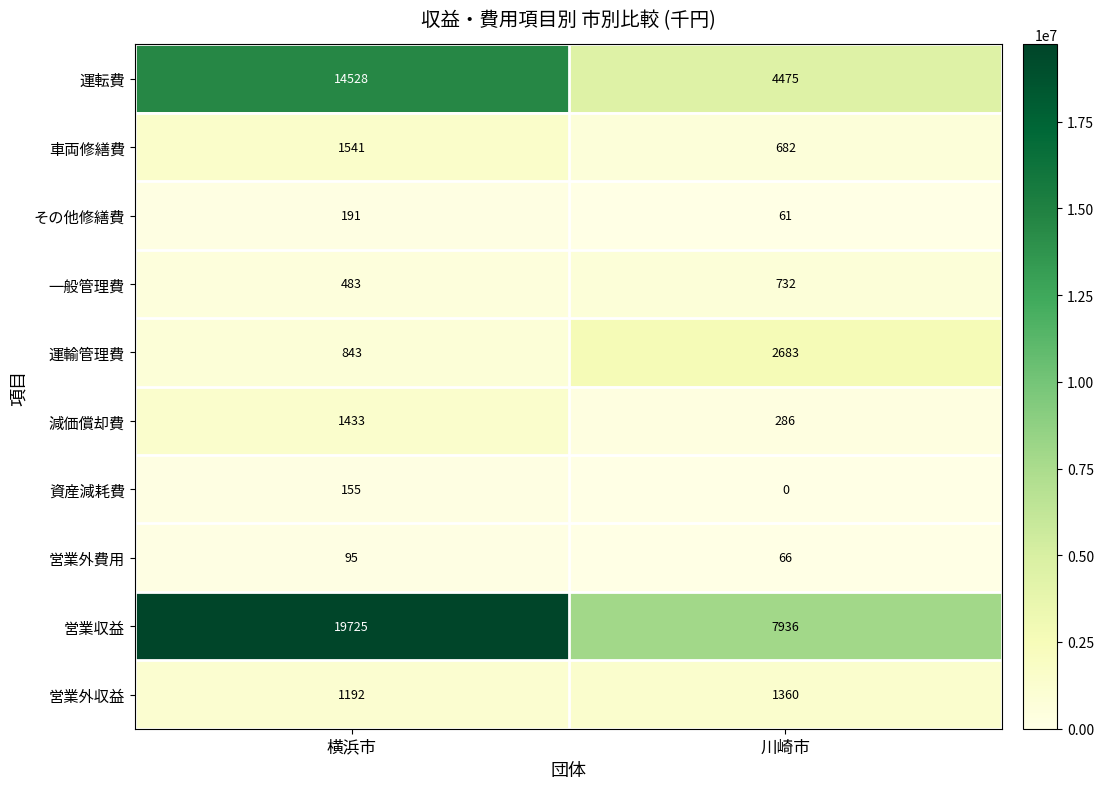

What is the difference between the highest and lowest values at 横浜市?

19629831